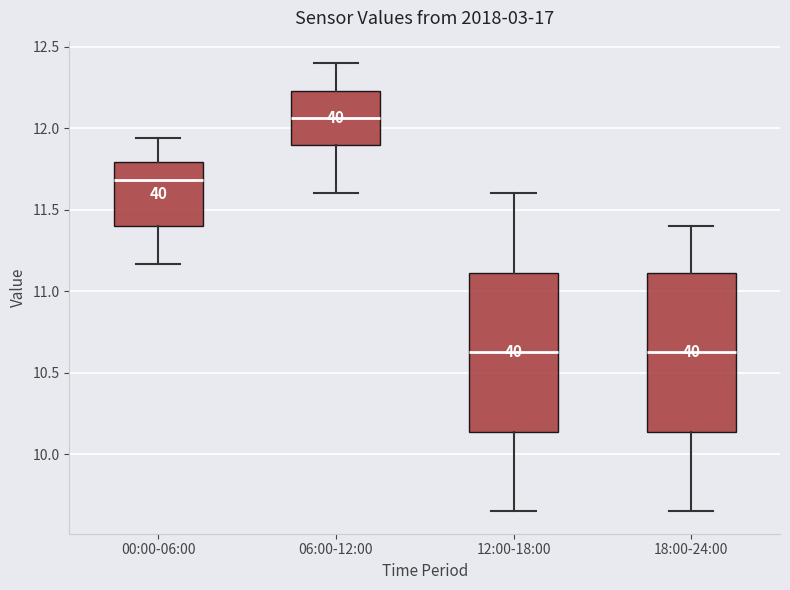

Reading left to right, transcribe this box plot: for each box, give where its median line is, the range the box spans, and where its two whiskers end, as read against the y-axis. The values are not printed on the chart, so give them approximately, as read against the axis.

00:00-06:00: median 11.70, box 11.40 to 11.80, whiskers 11.15 to 11.95
06:00-12:00: median 12.05, box 11.90 to 12.25, whiskers 11.60 to 12.40
12:00-18:00: median 10.65, box 10.15 to 11.10, whiskers 9.65 to 11.60
18:00-24:00: median 10.65, box 10.15 to 11.10, whiskers 9.65 to 11.40